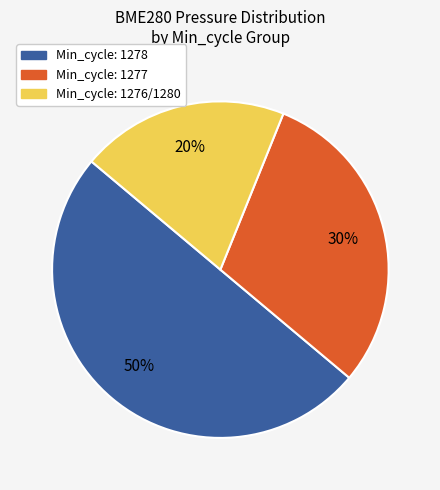

How many slices are in this pie chart?

3